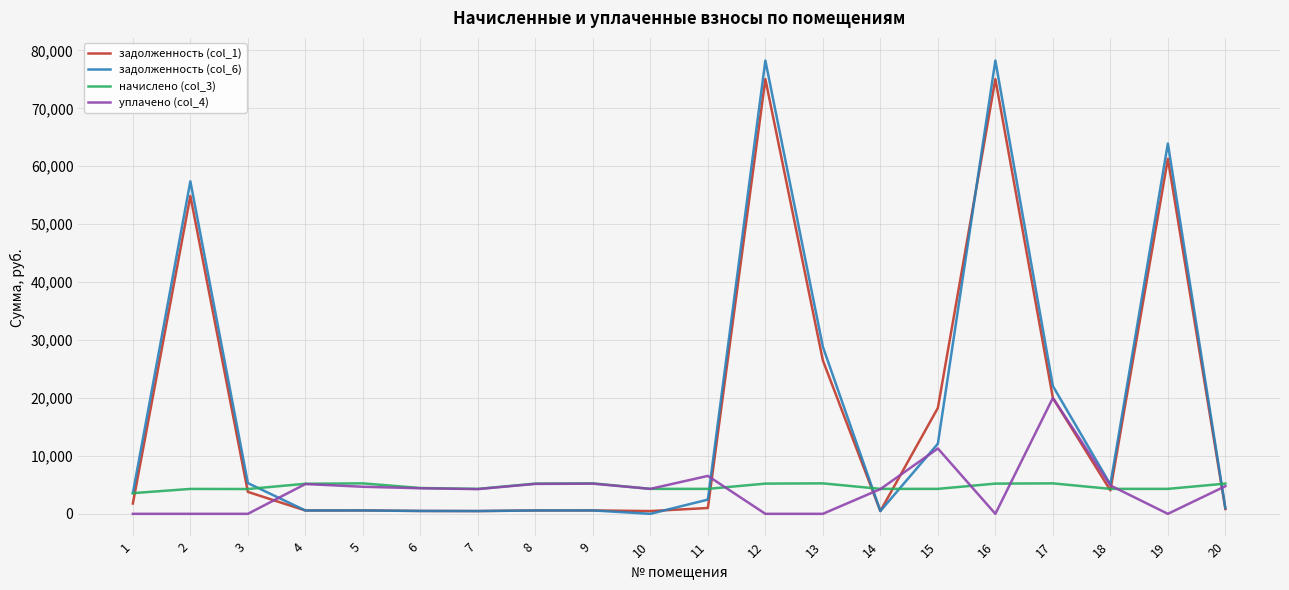

What is the approximate value of начислено (col_3) at 7?

4308.0